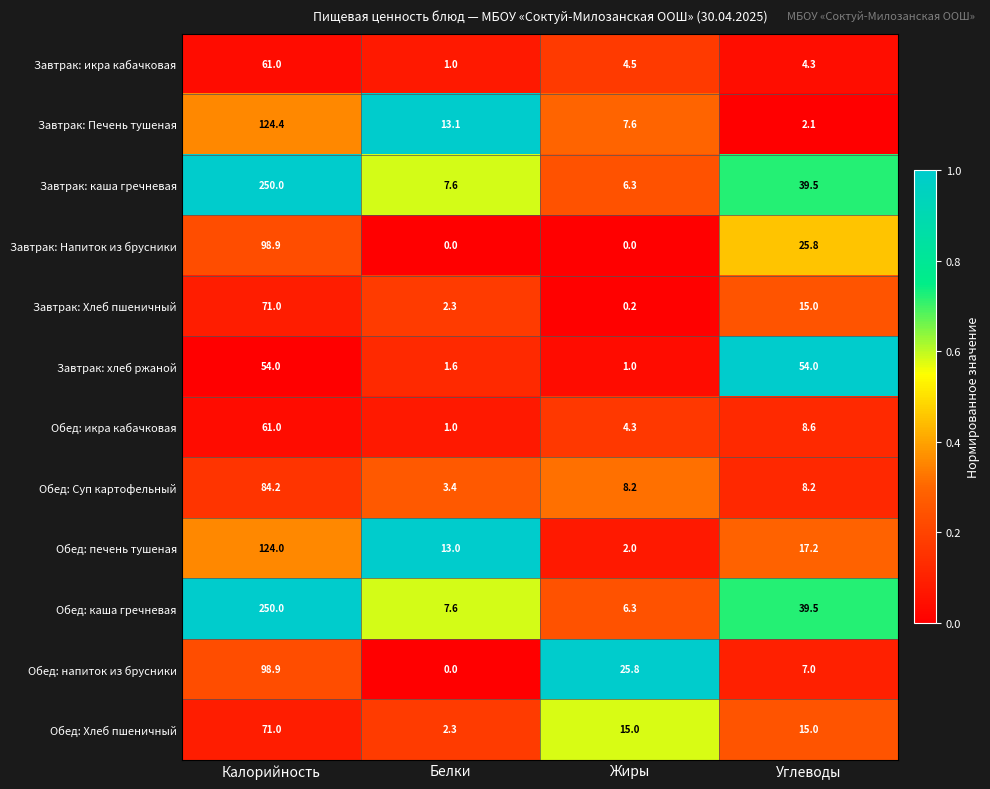

At how many categories does at least one series exceed 0?

4